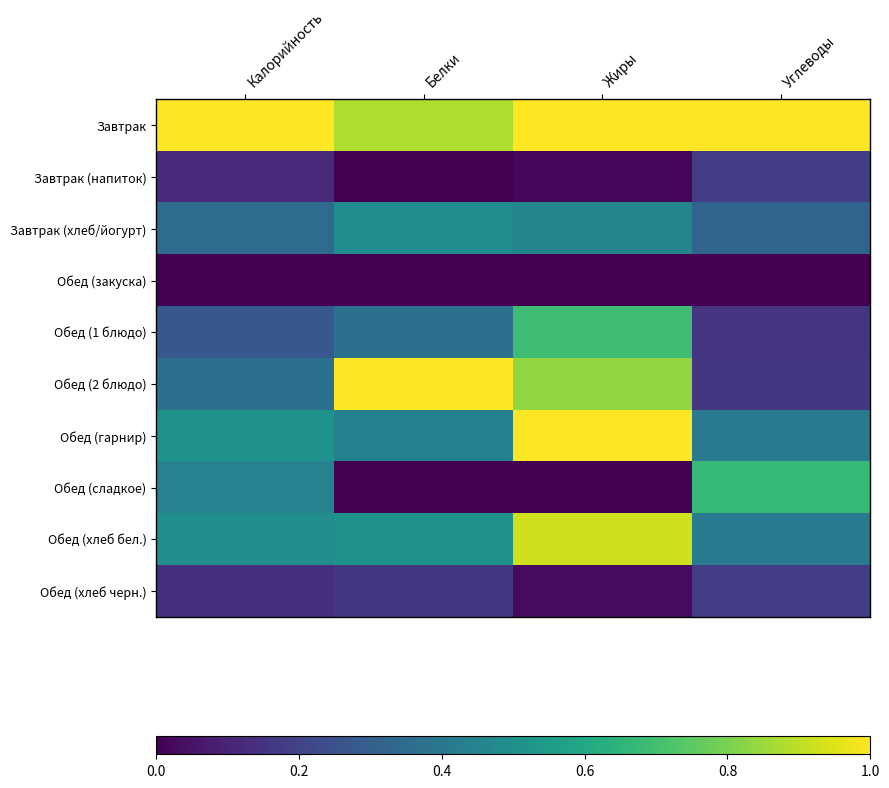

List the series in order of their peak value, highest first.

Завтрак, Обед (2 блюдо), Обед (гарнир), Обед (хлеб бел.), Обед (1 блюдо), Обед (сладкое), Завтрак (хлеб/йогурт), Завтрак (напиток), Обед (хлеб черн.), Обед (закуска)